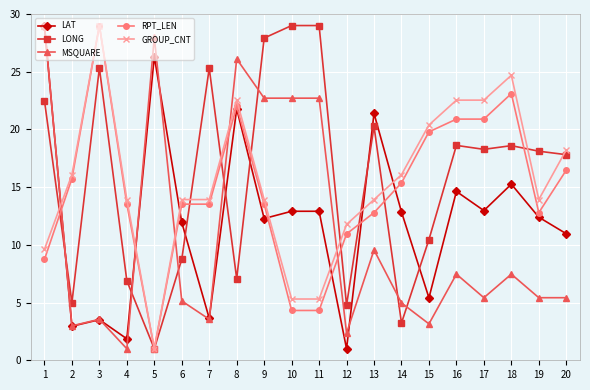

What are all the series names shown in the legend?

LAT, LONG, MSQUARE, RPT_LEN, GROUP_CNT